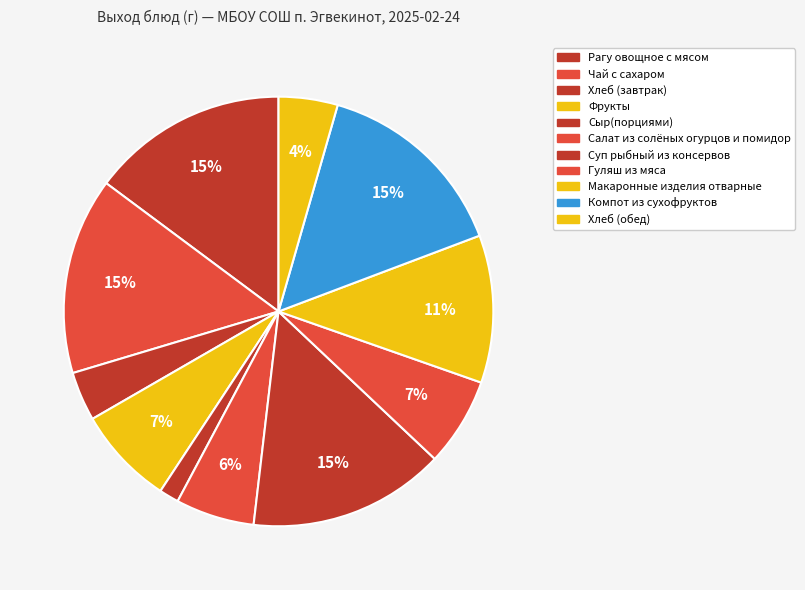

How many segments does this pie chart have?

11